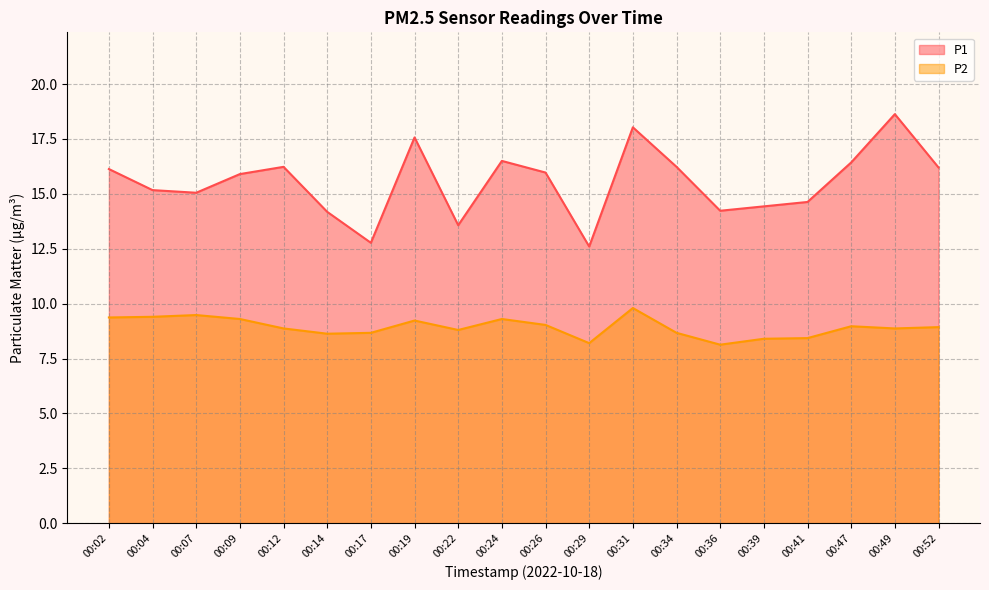

Reading left to right, extract all data points from this chart.

P1: 00:02=16.1	00:04=15.2	00:07=15.1	00:09=15.9	00:12=16.2	00:14=14.2	00:17=12.8	00:19=17.6	00:22=13.6	00:24=16.5	00:26=16.0	00:29=12.6	00:31=18.0	00:34=16.2	00:36=14.2	00:39=14.4	00:41=14.6	00:47=16.4	00:49=18.6	00:52=16.2
P2: 00:02=9.4	00:04=9.4	00:07=9.5	00:09=9.3	00:12=8.9	00:14=8.6	00:17=8.7	00:19=9.2	00:22=8.8	00:24=9.3	00:26=9.0	00:29=8.2	00:31=9.8	00:34=8.7	00:36=8.1	00:39=8.4	00:41=8.4	00:47=9.0	00:49=8.9	00:52=8.9